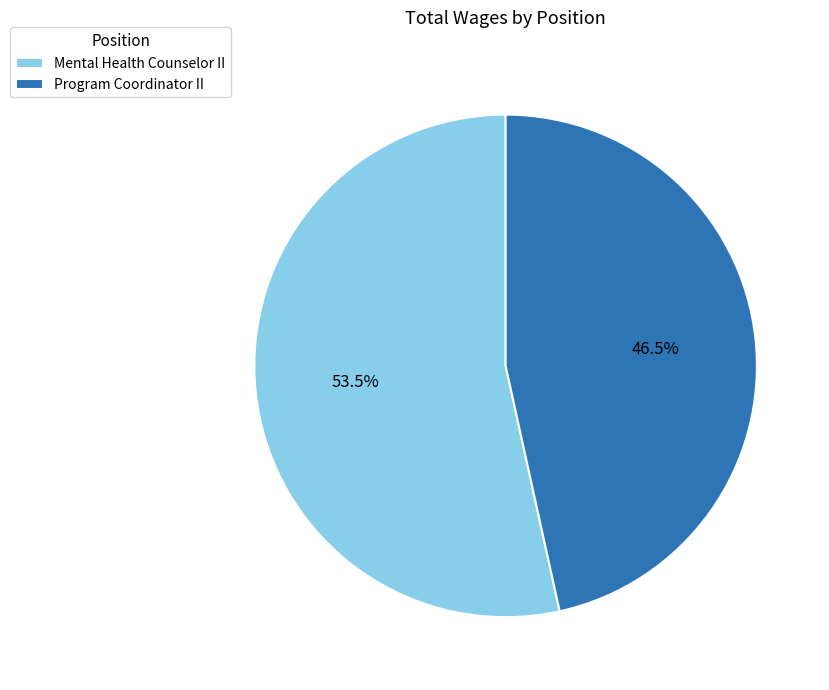

To the nearest percent, what is the difference between the largest and smallest slice percentages?

7%